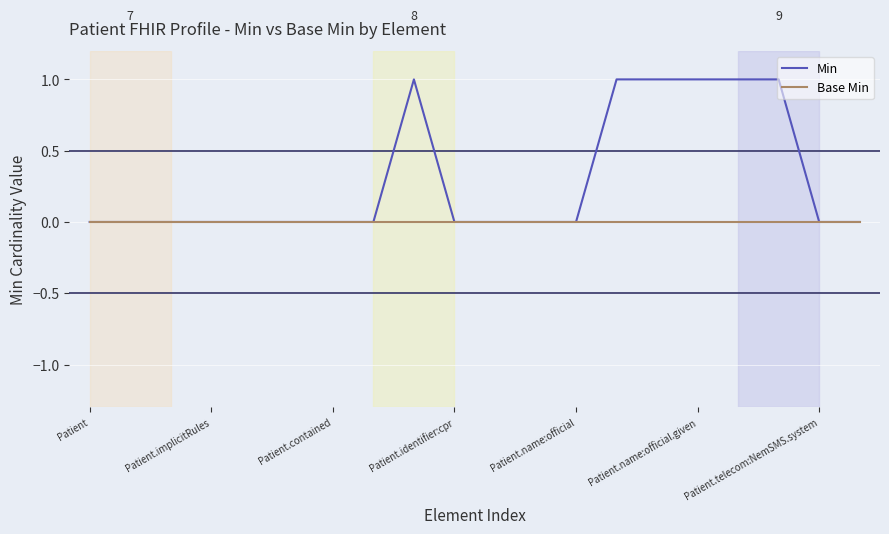

Which series has the widest spread of values?

Min